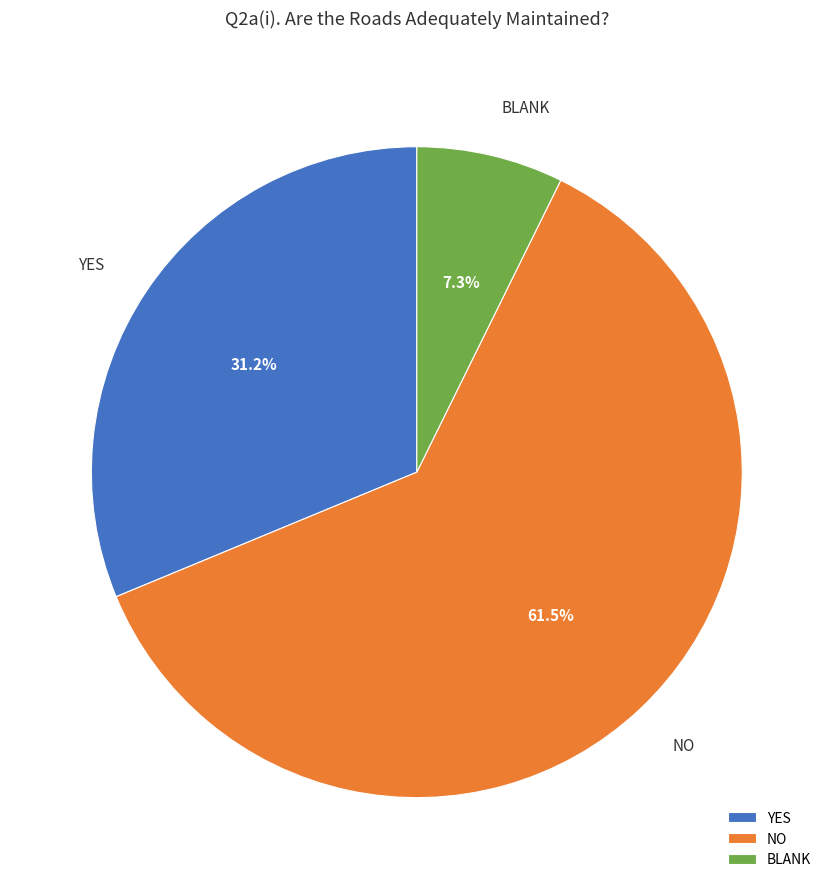

Which slice is the largest?

NO